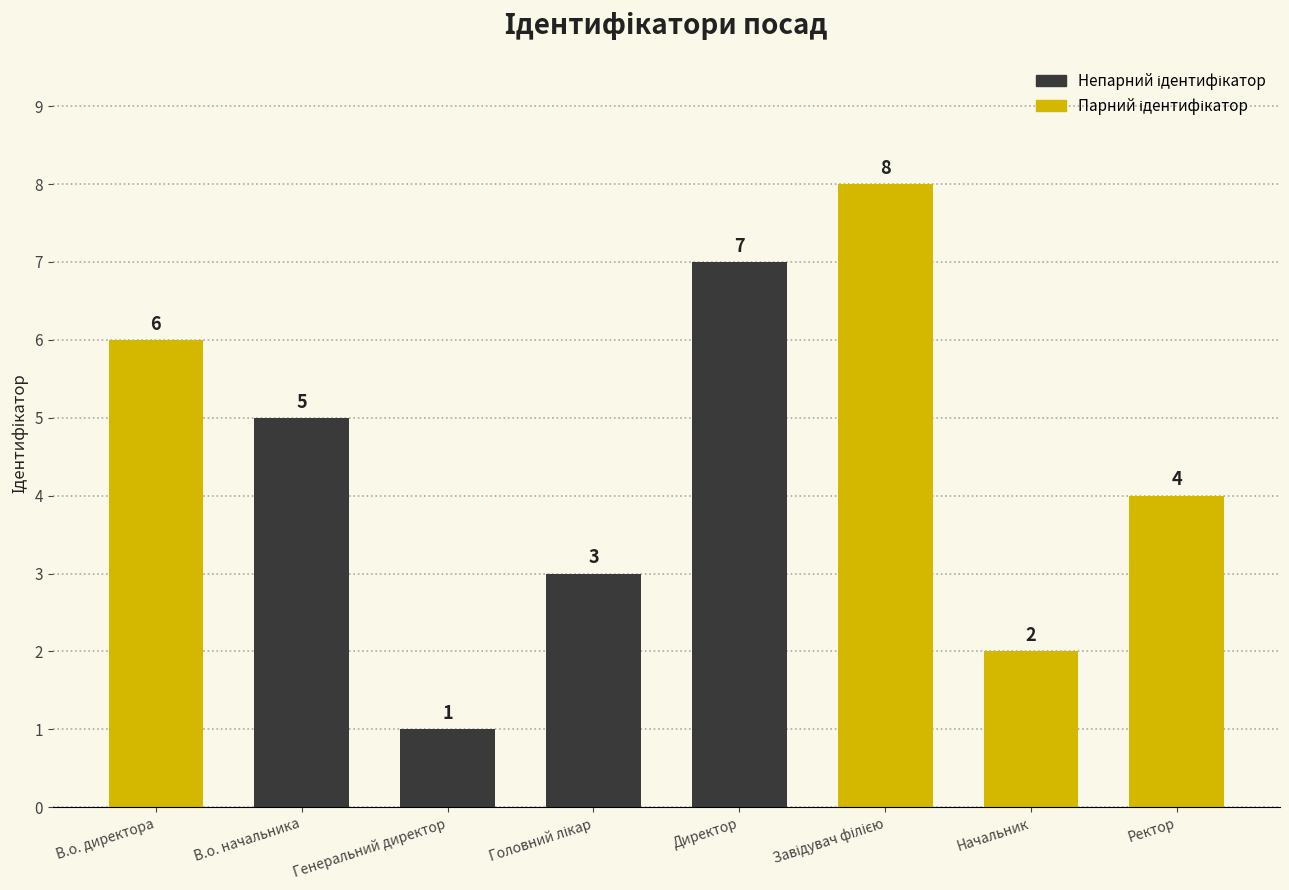

Approximately how many times larger is the value at В.о. директора compared to Начальник?

3.0